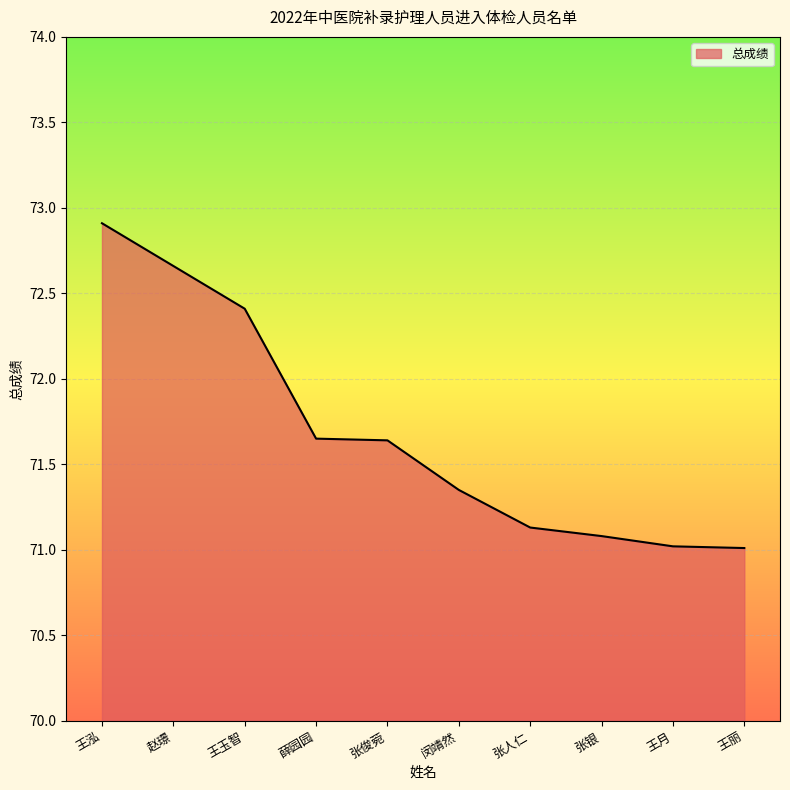

What is the difference between the values at 王玉智 and 闵靖然?

1.1